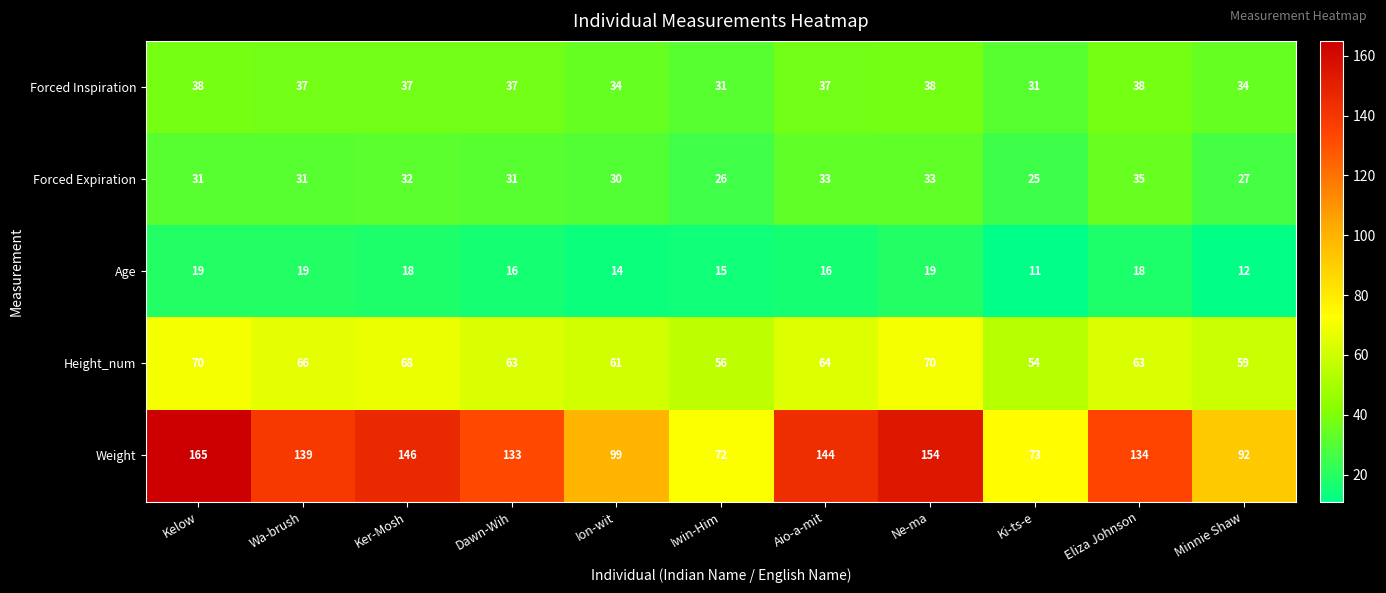

What is the difference between the Forced Expiration values at Ion-wit and Ne-ma?

3